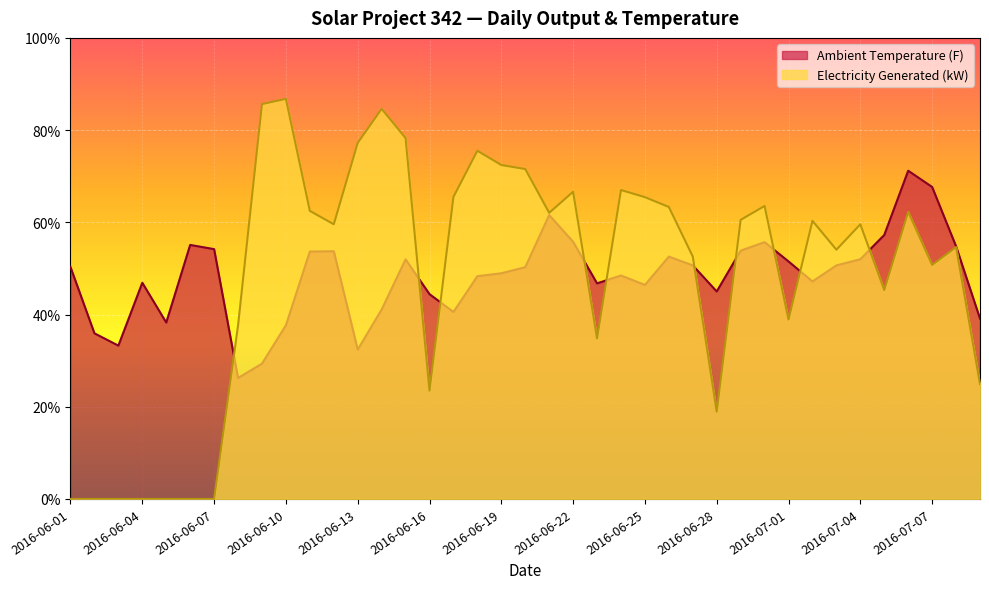

Which series ends up on top after the final intersection of Ambient Temperature and Electricity Generated?

Ambient Temperature